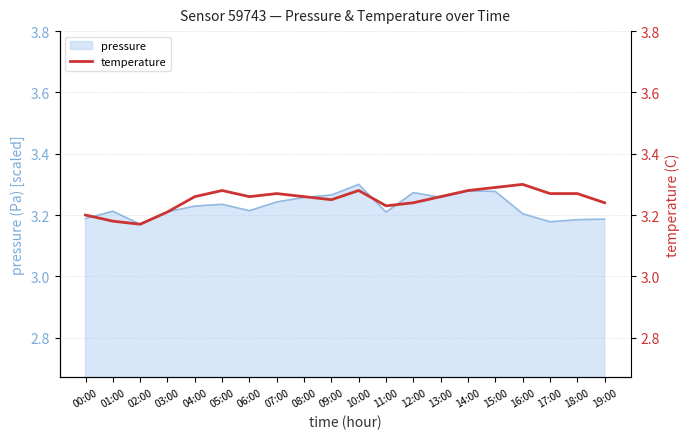

Is it true that the value at 06:00 is 1.2?

False